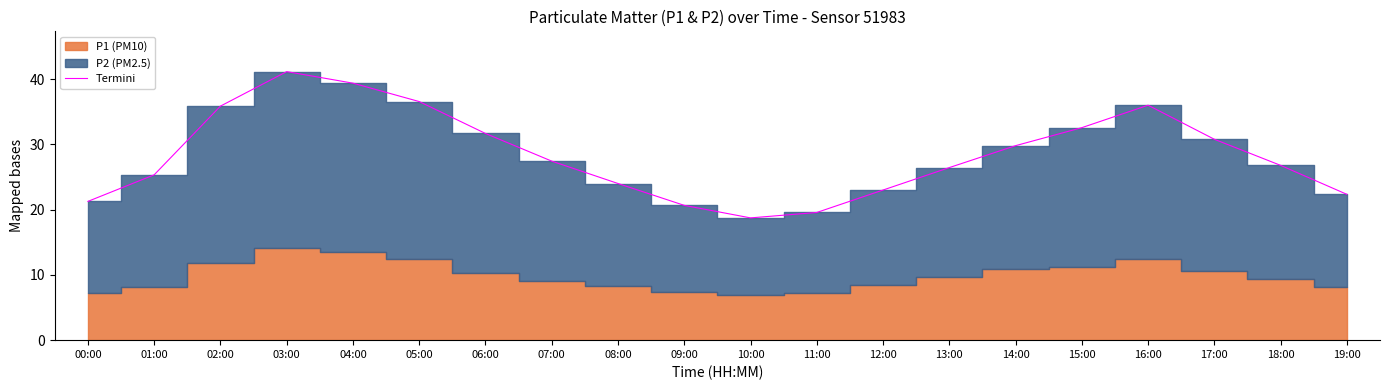

What is the value of the 8th point from the left?

27.4